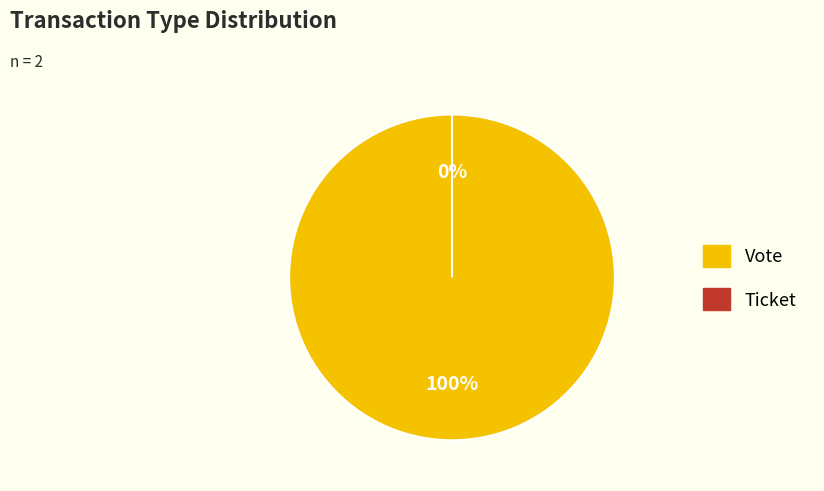

The Vote slice represents 100% of the pie. True or false?

True